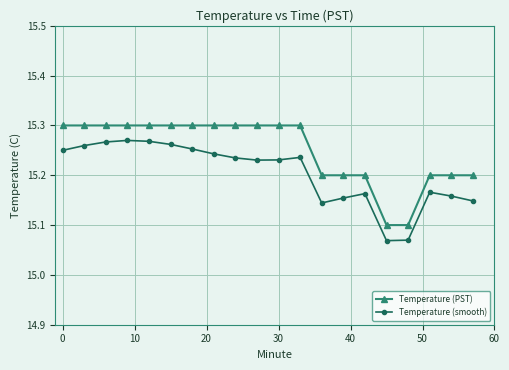

List the series in order of their peak value, highest first.

Temperature (PST), Temperature (smooth)